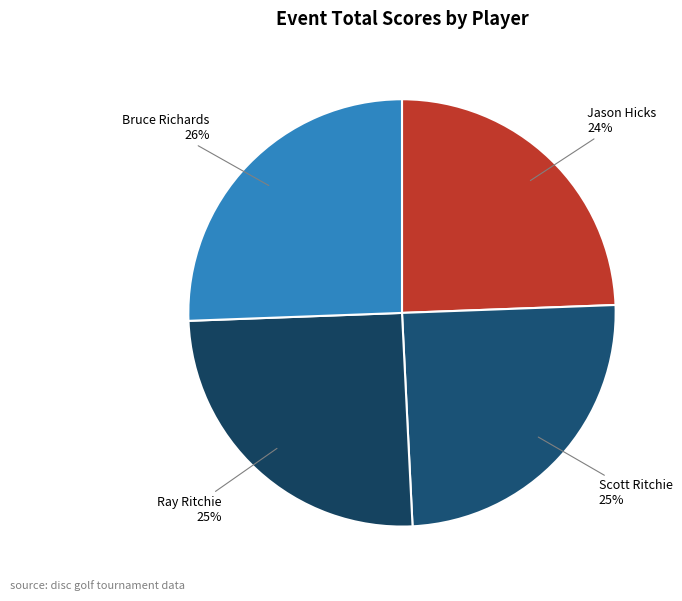

Which category has the biggest portion of the pie?

Bruce Richards